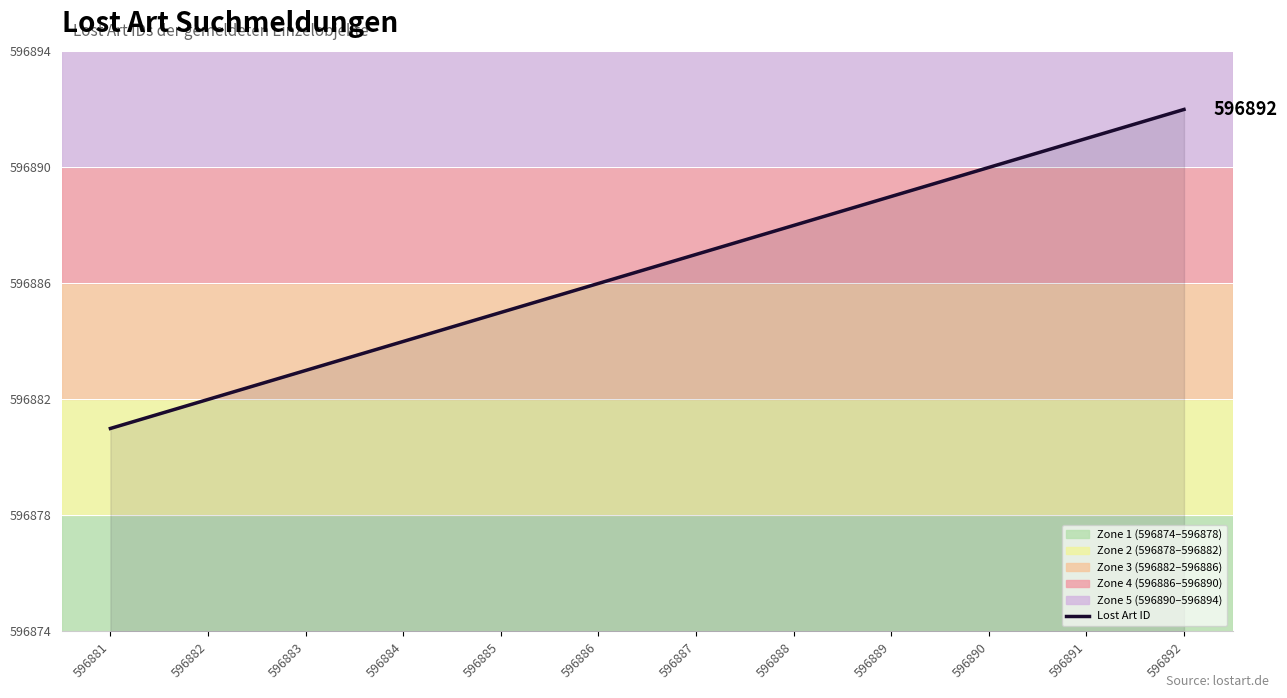

Does the chart have visible grid lines?

Yes